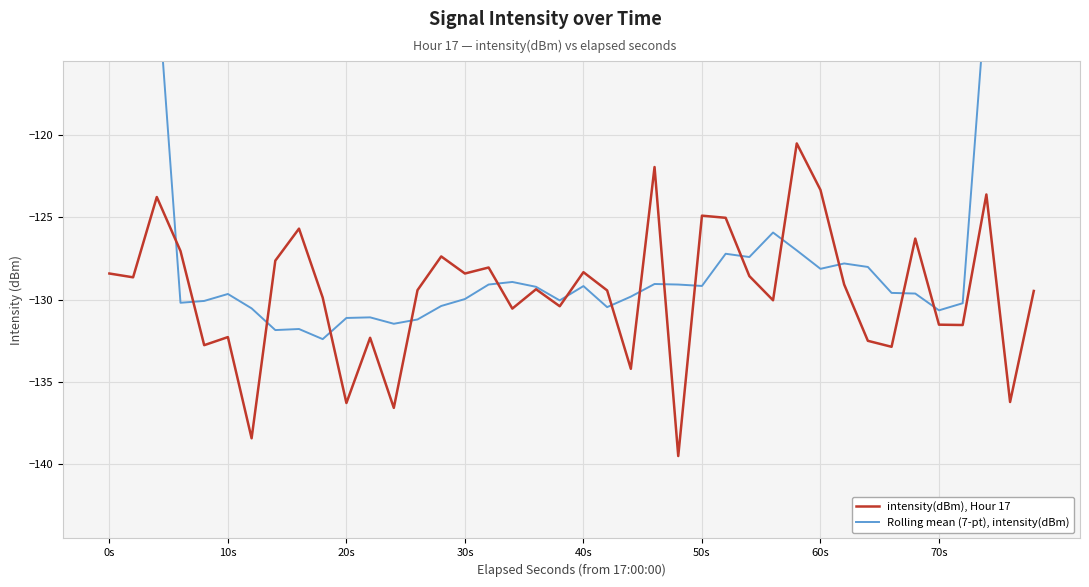

How many distinct data groups are displayed?

2